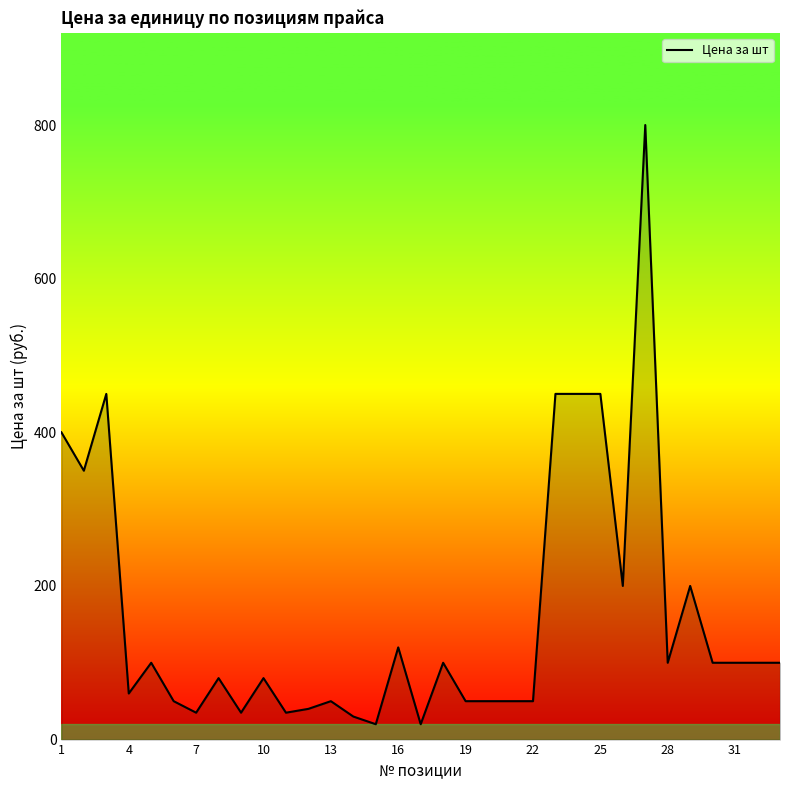

What is the difference between the maximum and minimum values?

780